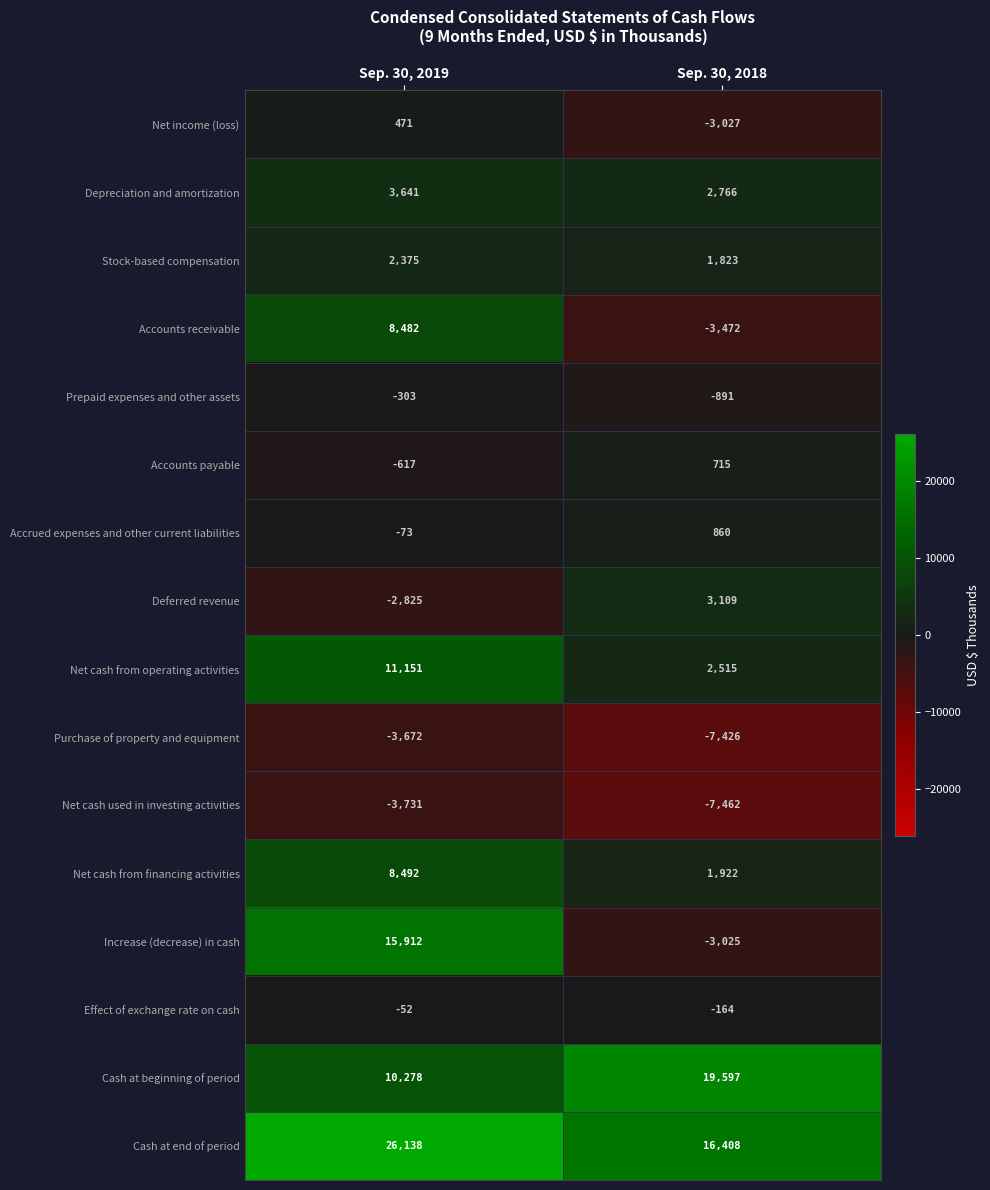

The Increase (decrease) in cash series shows -3025 at Sep. 30, 2018. True or false?

True